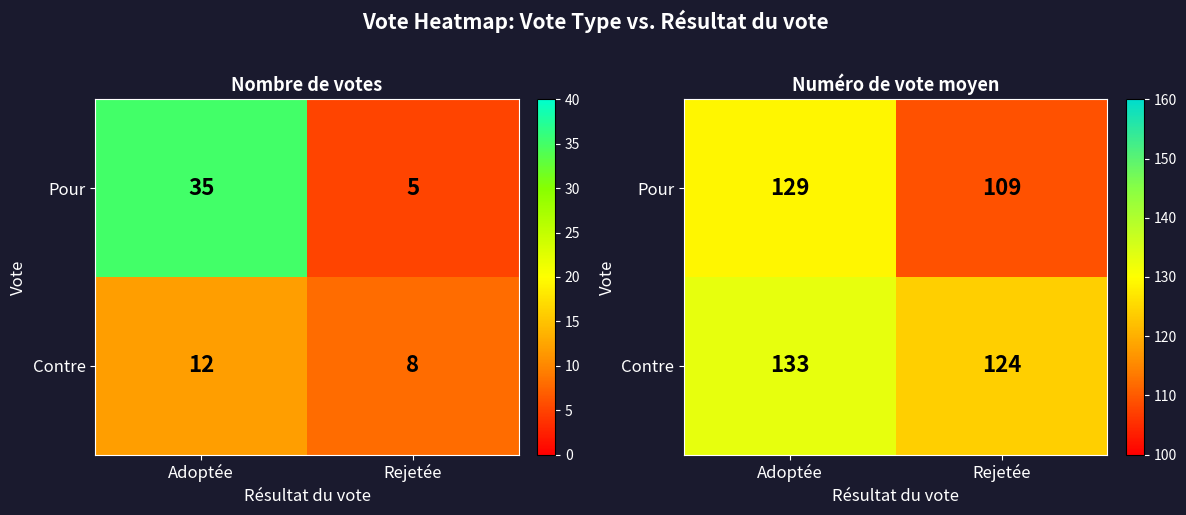

The value of Contre at Adoptée is 133. True or false?

True